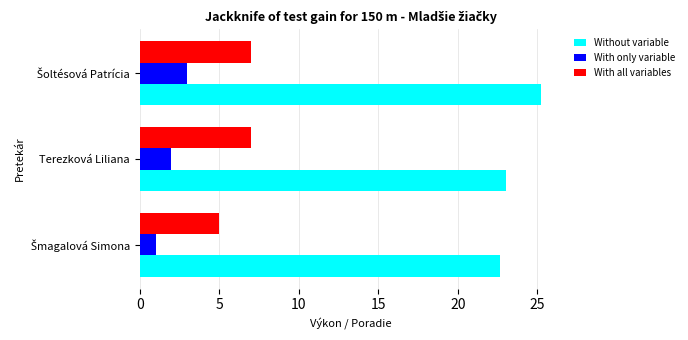

What is the minimum value for With all variables?

5.0